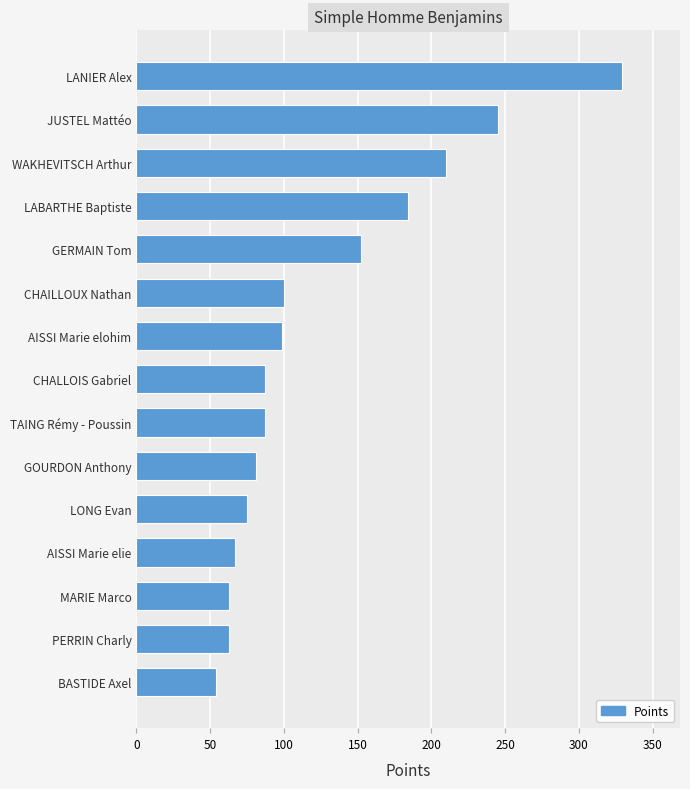

Does the chart contain any negative values?

No